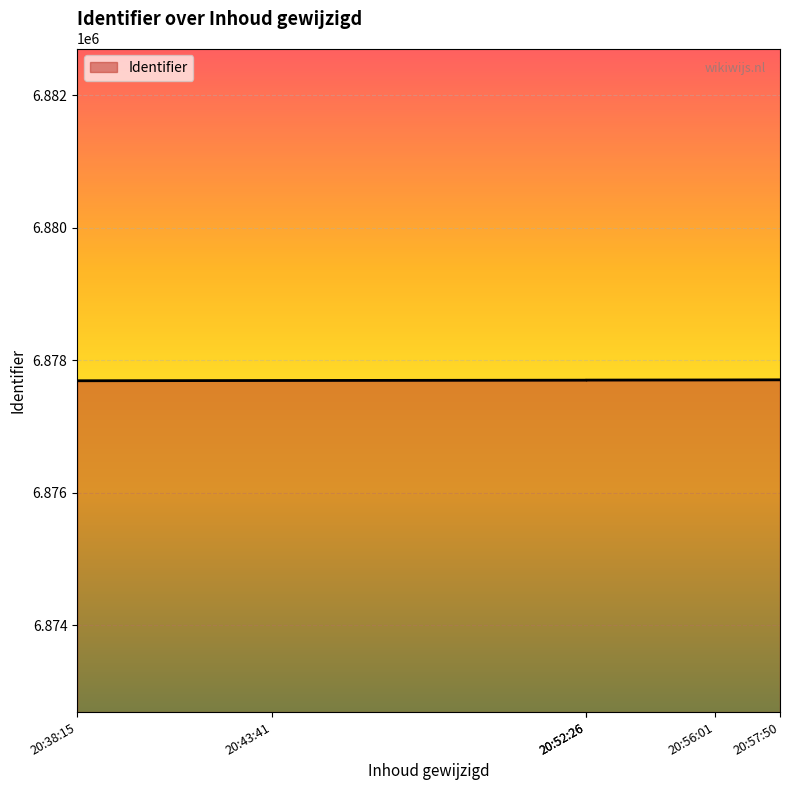

What is the difference between the maximum and minimum values?

14